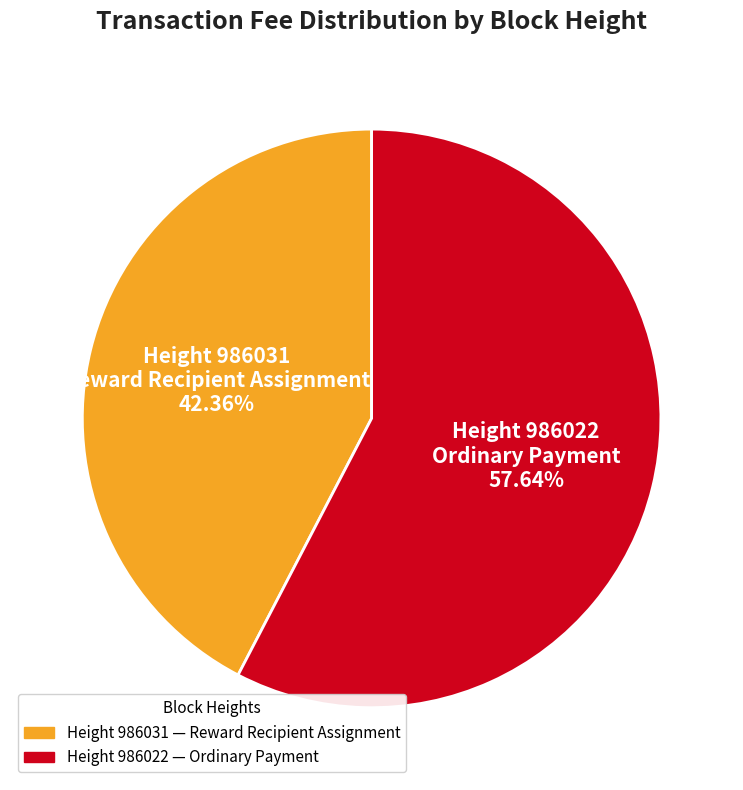

What is the largest slice in the pie chart?

Height 986022